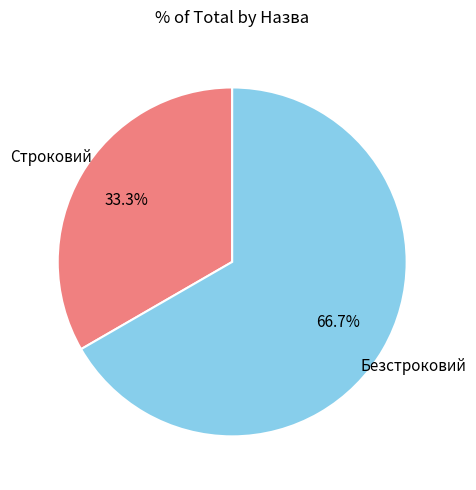

Which has a higher value, Строковий or Безстроковий?

Безстроковий